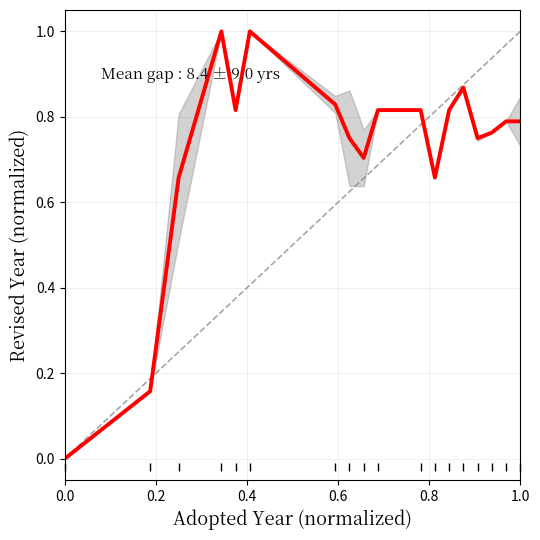

What is the maximum value shown in the chart?

1.0